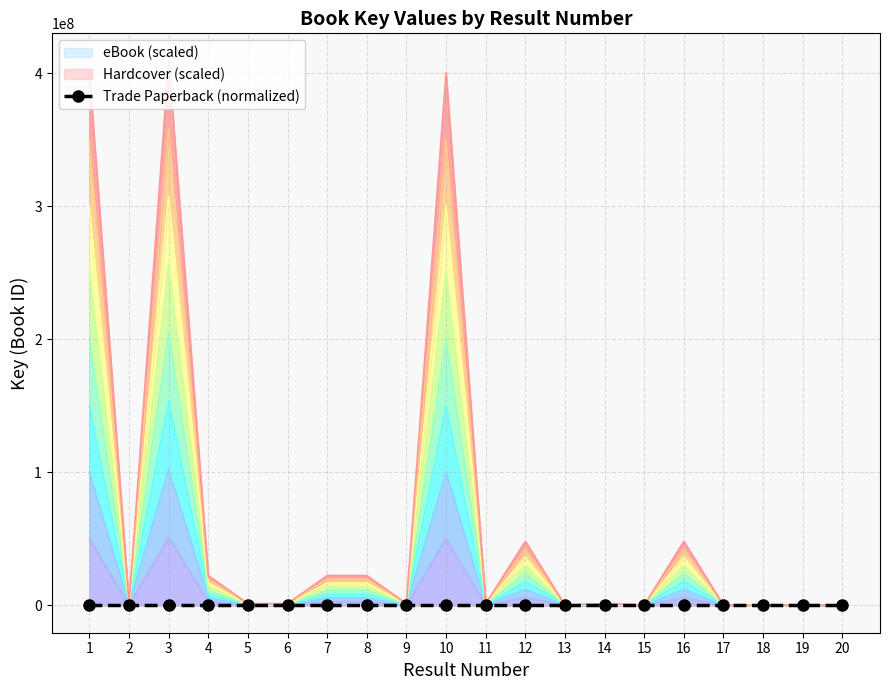

Where is the data nearest to the value 3?

12